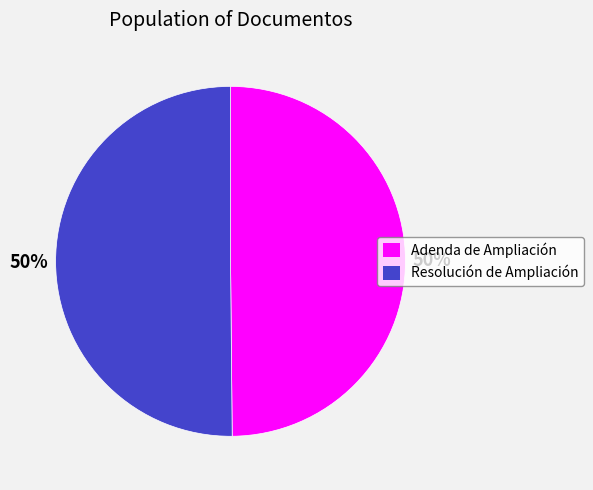

Is the sum of Adenda de Ampliación and Resolución de Ampliación greater than half?

Yes